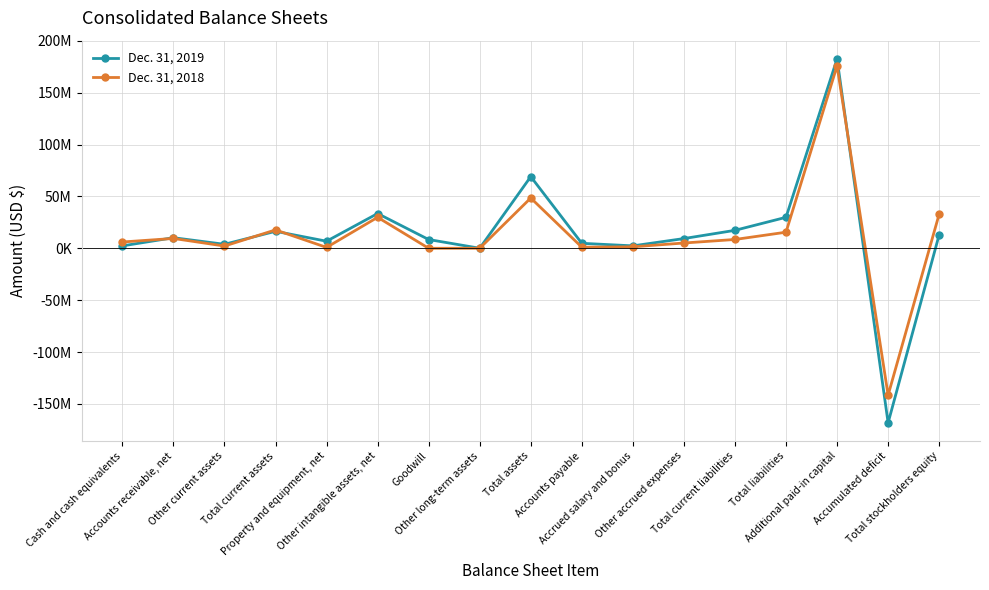

What is the label of the 13th point from the left?

Total current liabilities